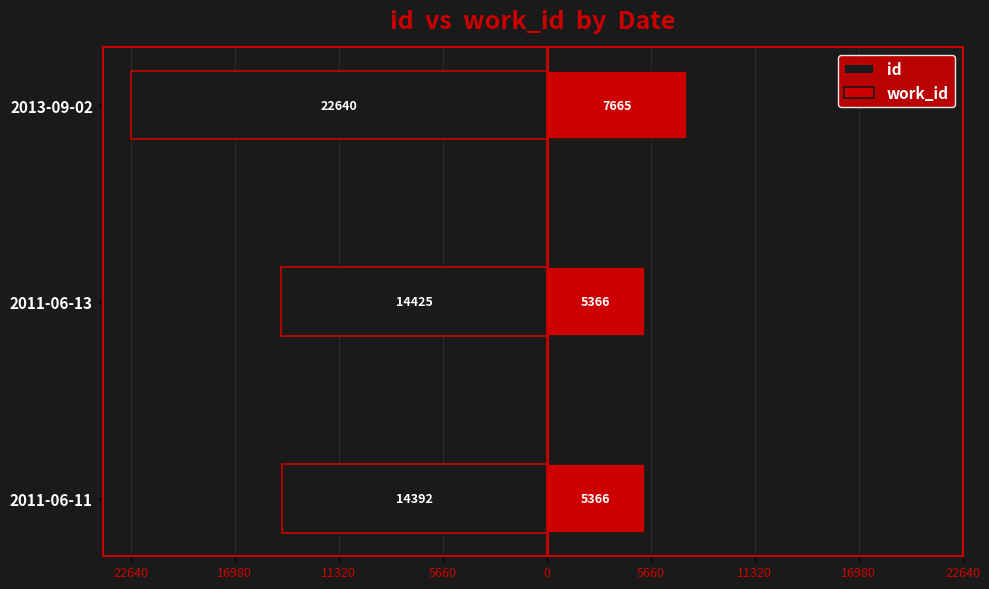

How many bars are there in each group?

2